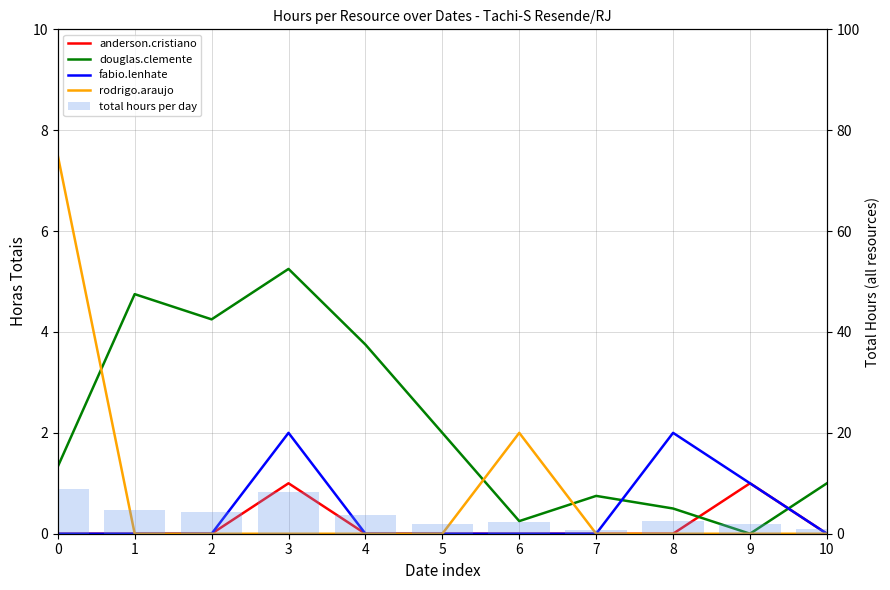

Is it true that total hours per day equals 5.6 at 3?

False